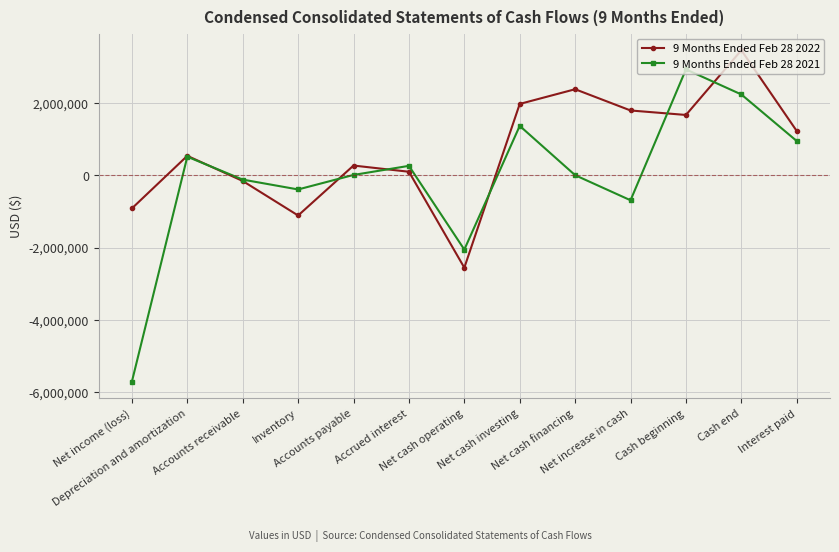

True or false: 9 Months Ended Feb 28 2021 has more than 2 points higher than both neighbors.

True